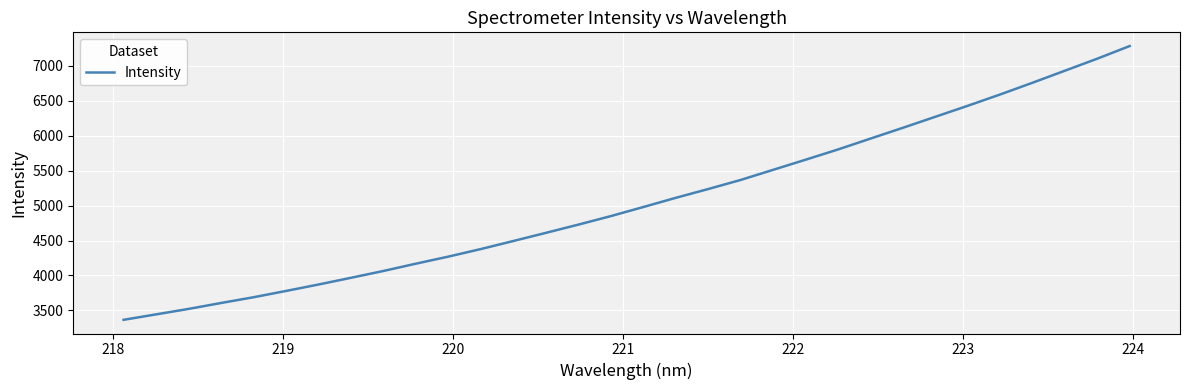

What is the difference between the maximum and minimum values?

3918.9